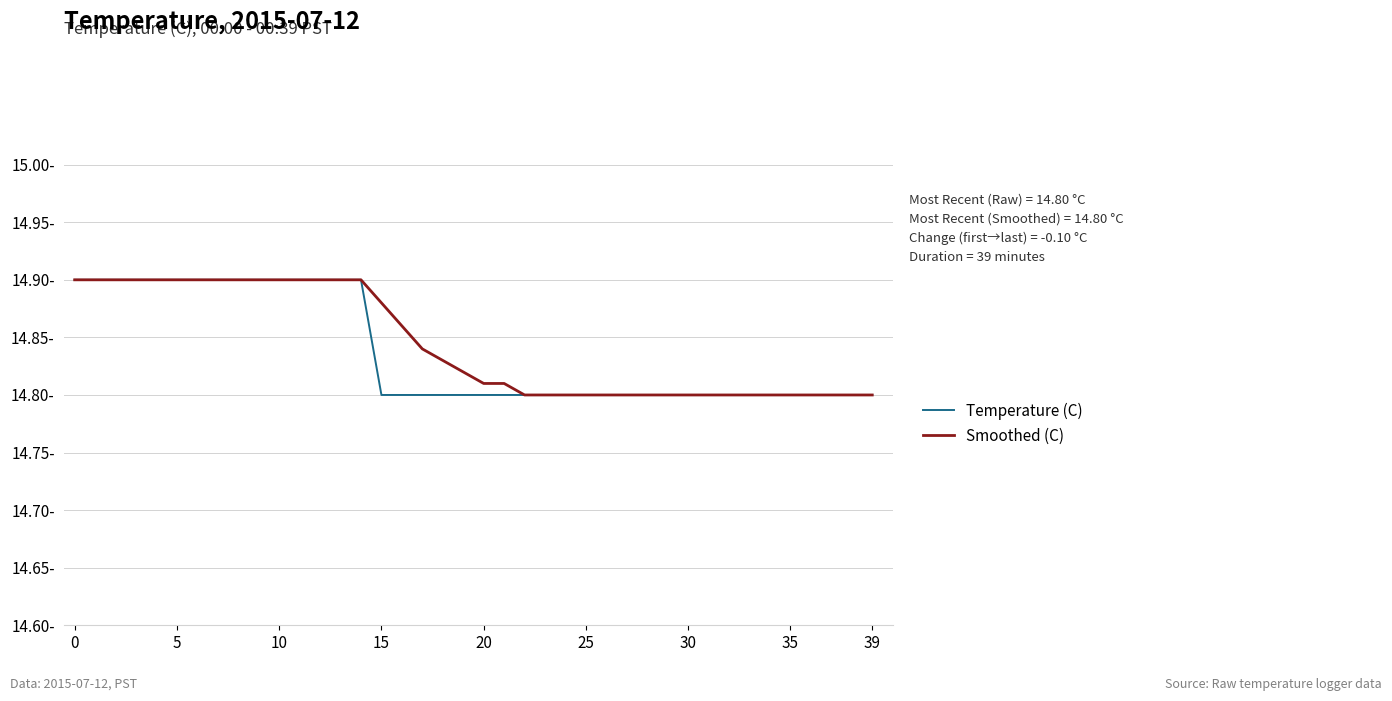

What are all the series names shown in the legend?

Temperature (C), Smoothed (C)